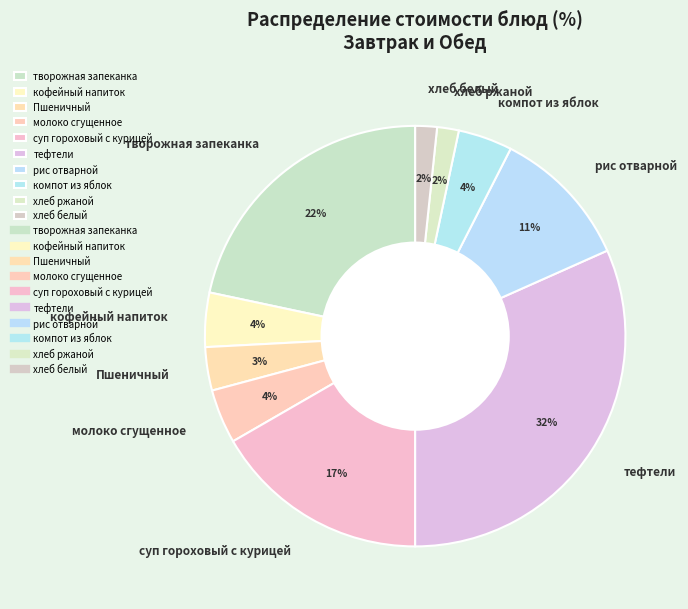

Does суп гороховый с курицей account for over 50% of the chart?

No